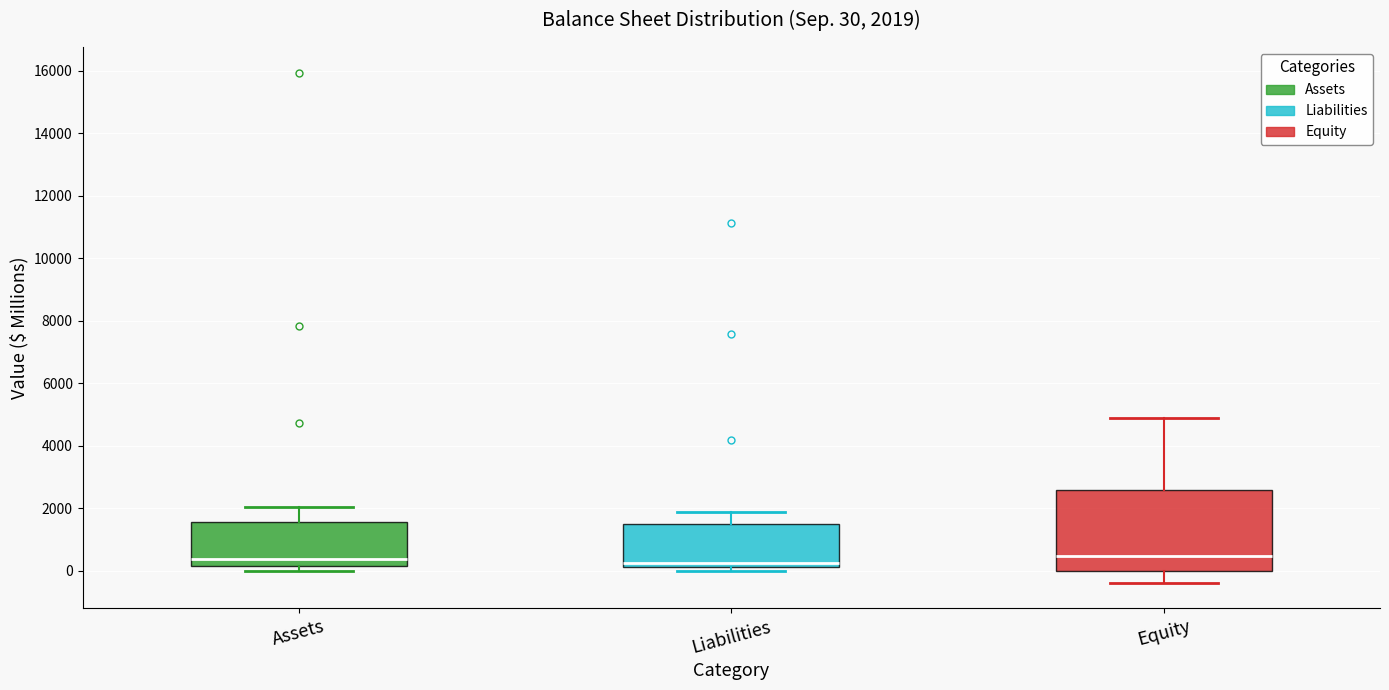

Which box is the tallest, from its lower edge to its upper edge?

Equity